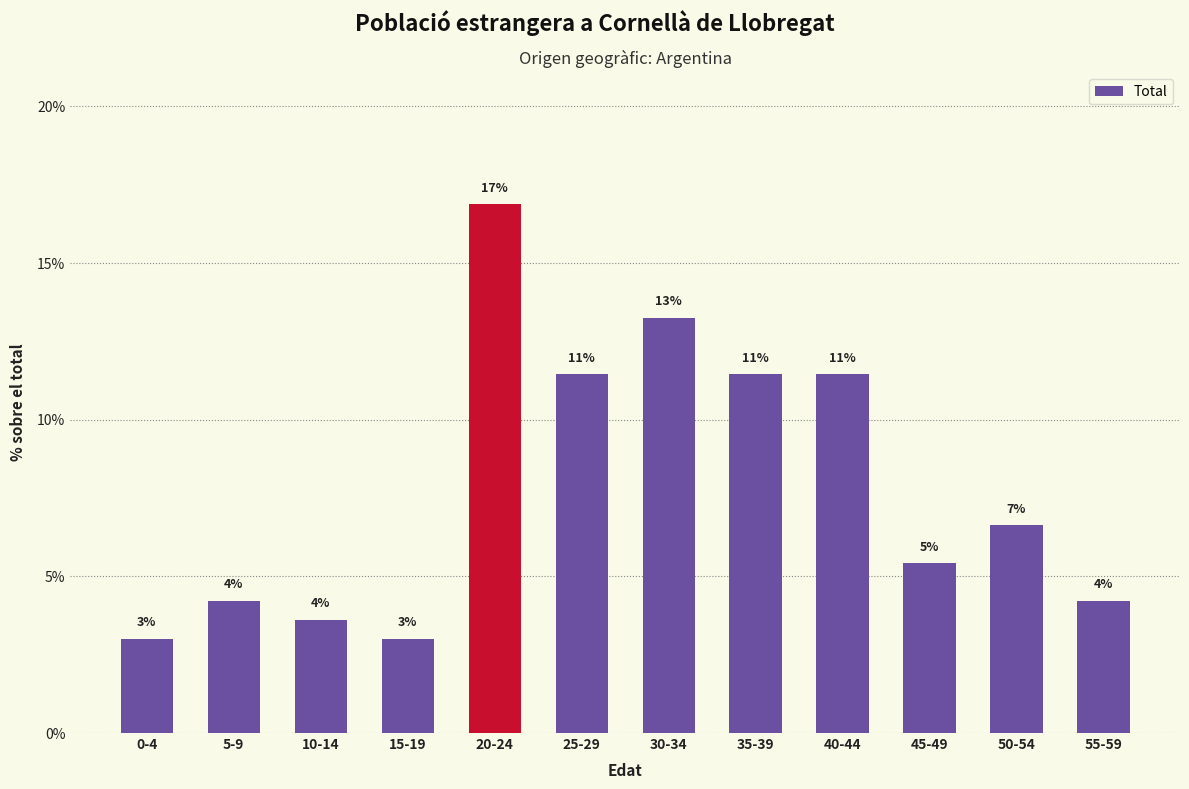

Are the bars horizontal?

No